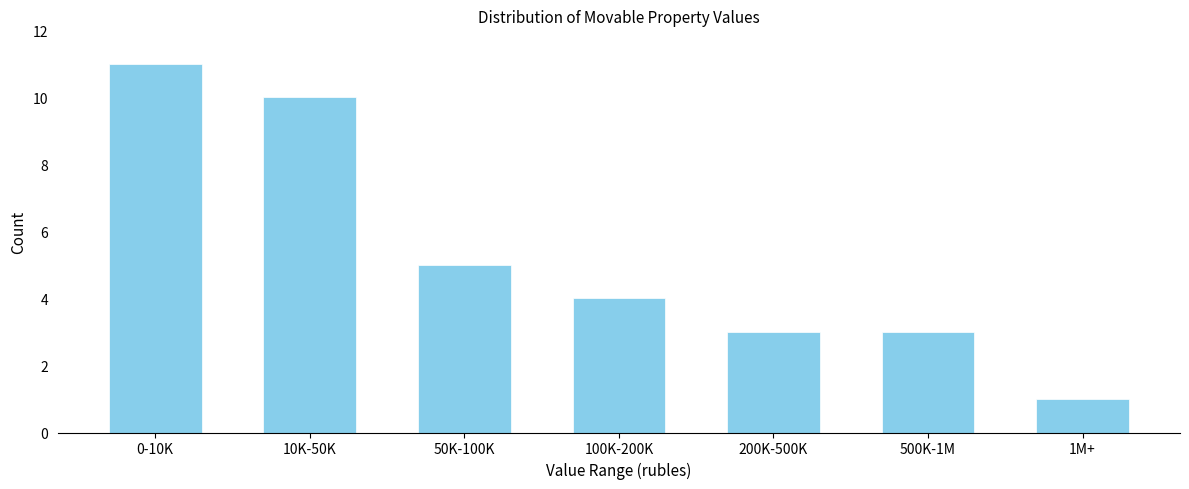

Reading left to right, extract all data points from this chart.

0-10K=11	10K-50K=10	50K-100K=5	100K-200K=4	200K-500K=3	500K-1M=3	1M+=1